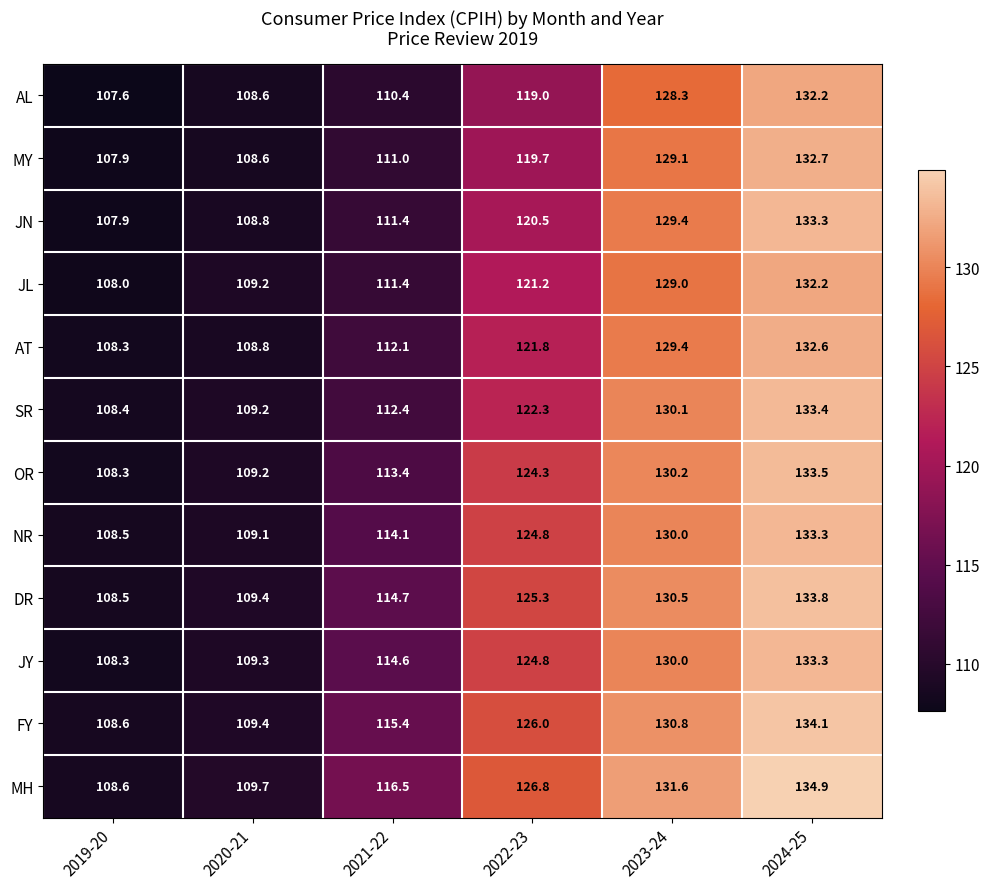

Count the number of data series in this chart.

12